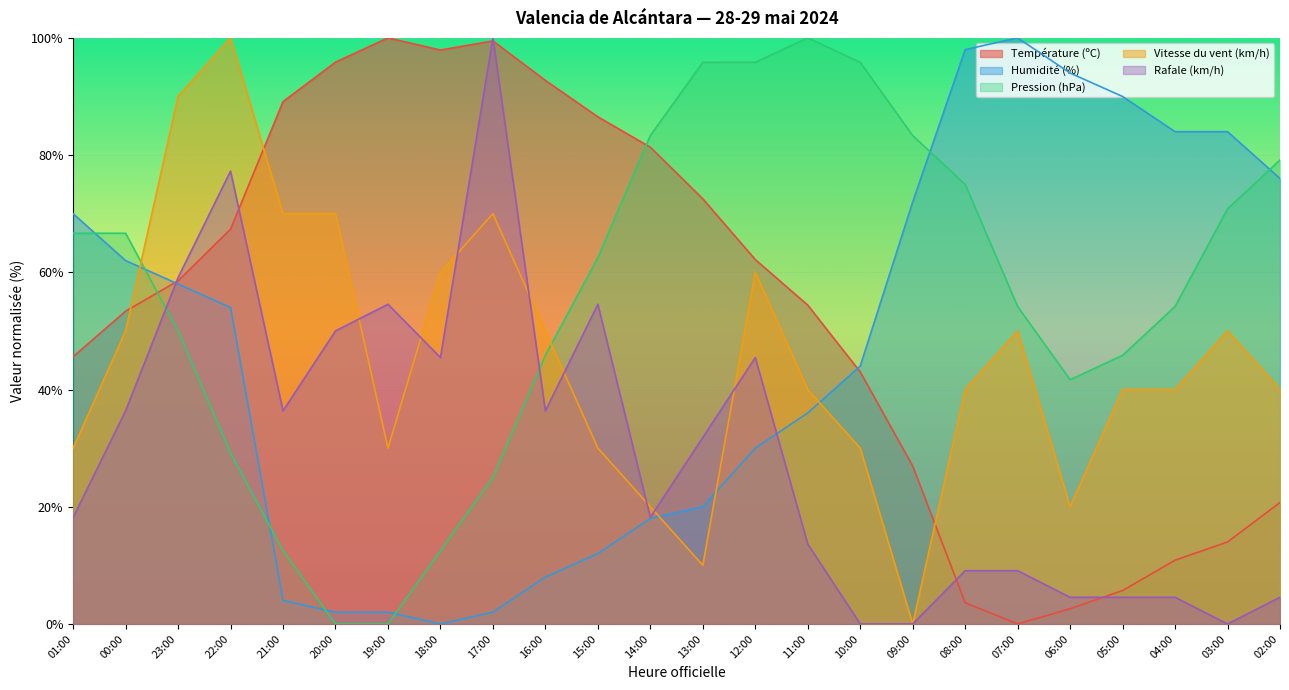

Which series has the largest total across all categories?

Pression (hPa)